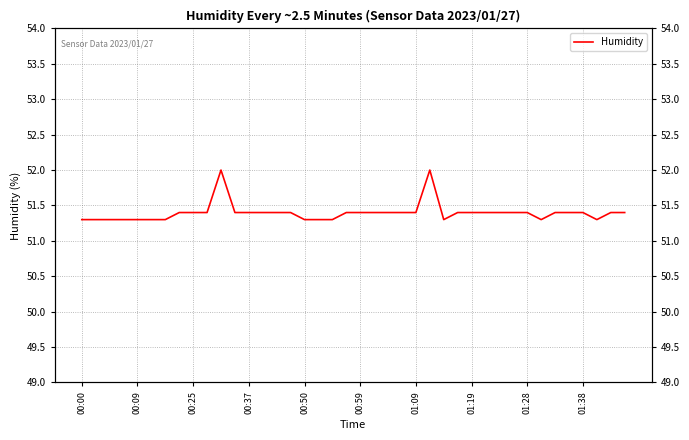

True or false: there are more than 1 points higher than both neighbors.

True